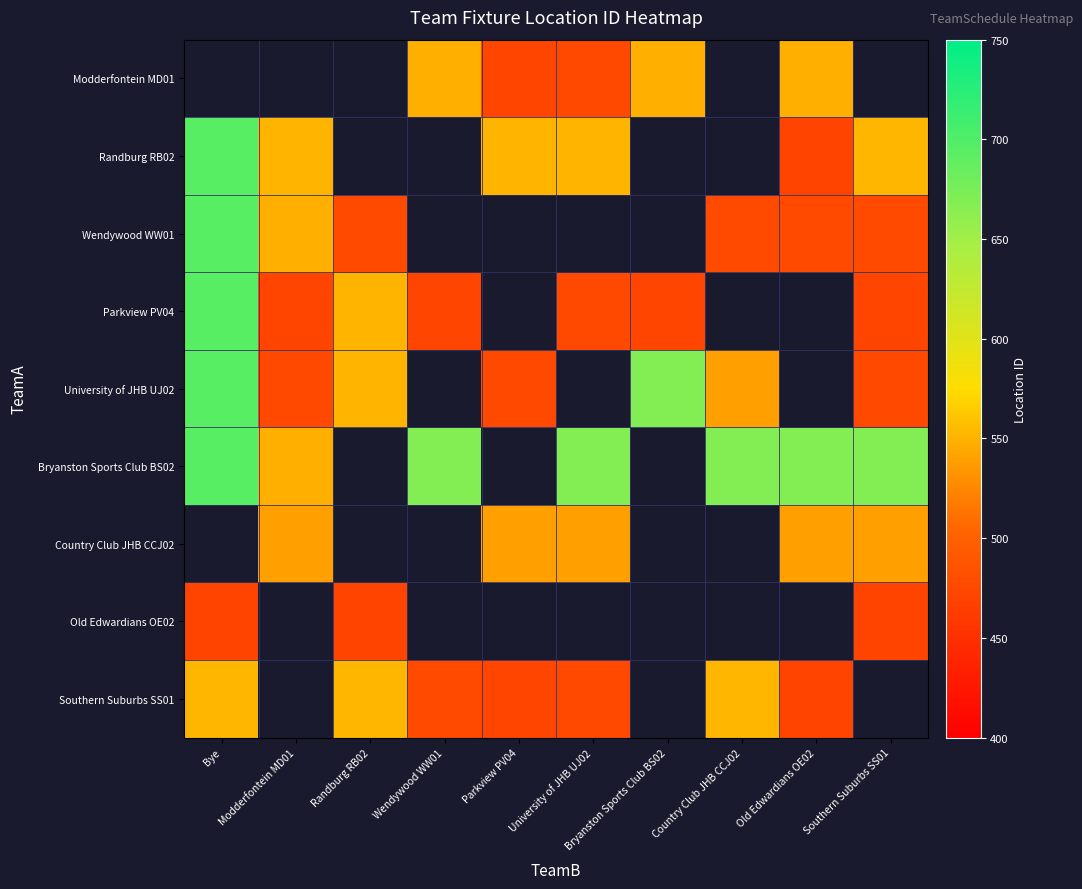

At which category is the sum across all series the highest?

Bye